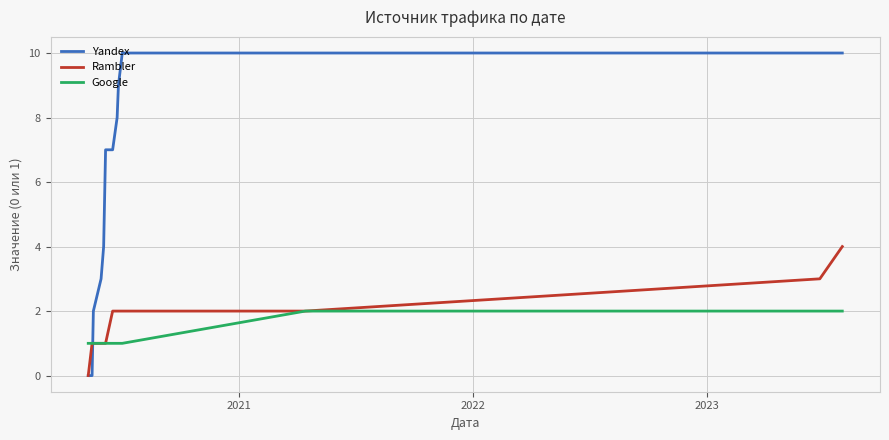

Reading left to right, extract all data points from this chart.

Yandex: 0	0	1	2	3	4	5	6	7	7	8	9	10	10	10	10
Rambler: 0	1	1	1	1	1	1	1	1	2	2	2	2	2	3	4
Google: 1	1	1	1	1	1	1	1	1	1	1	1	1	2	2	2